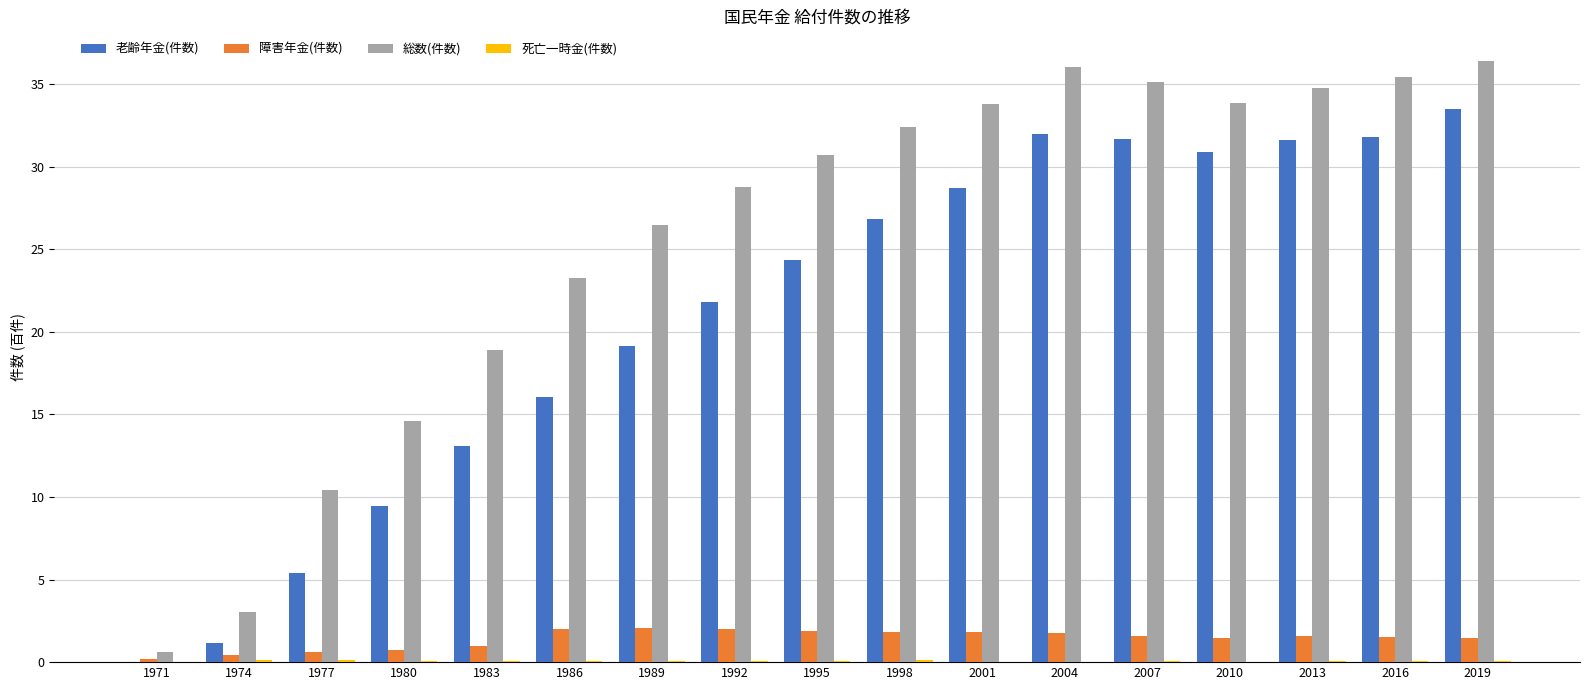

What is the maximum value shown in the chart?

36.4